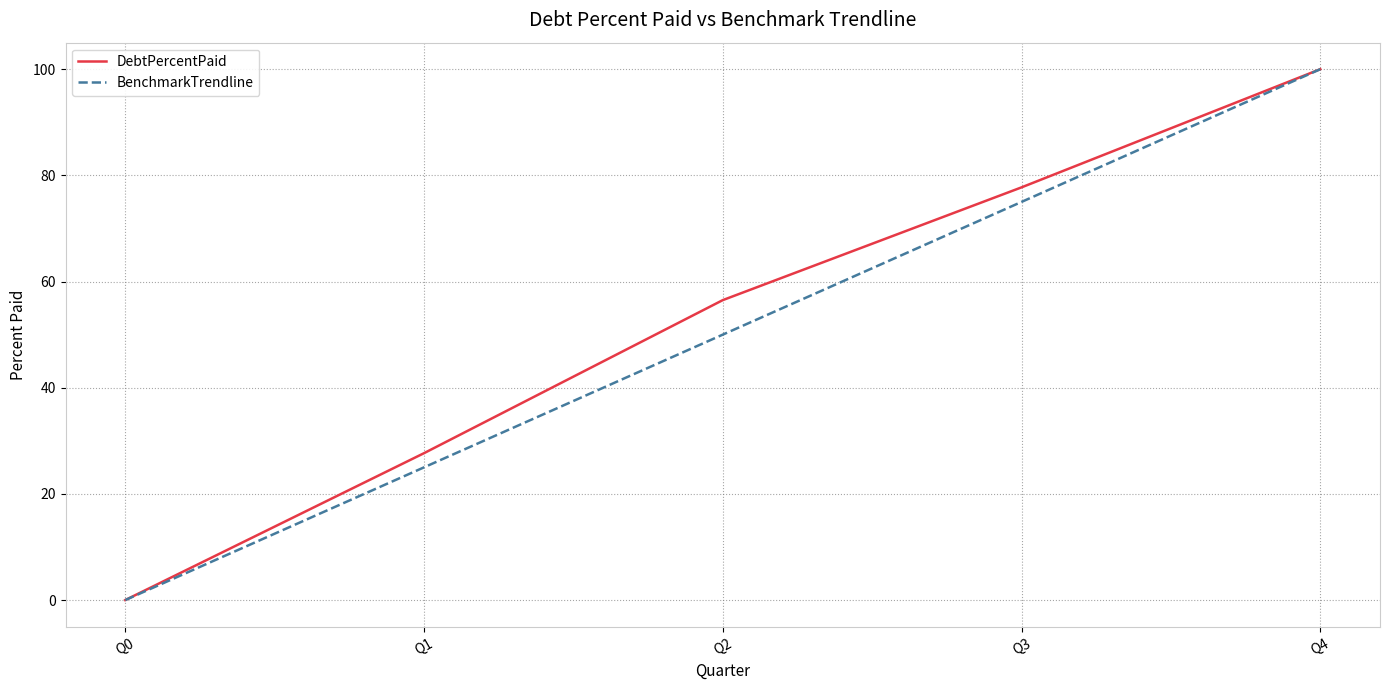

Reading right to left, extract all data points from this chart.

DebtPercentPaid: 100.0	77.7	56.5	27.7	0.0
BenchmarkTrendline: 100.0	75.0	50.0	25.0	0.0